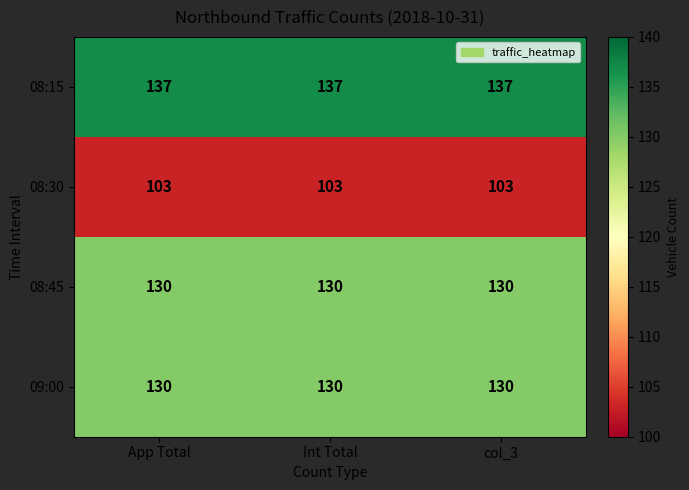

What is the spread (max minus min) of values at Int Total?

34